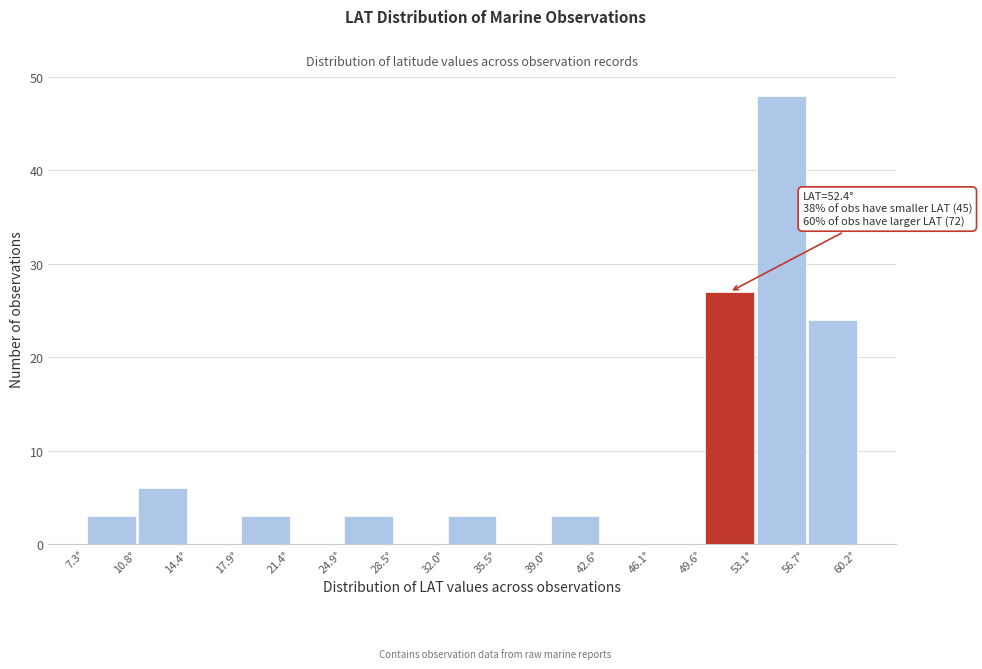

Which range on the x-axis has the tallest bar?

53.0 to 56.5